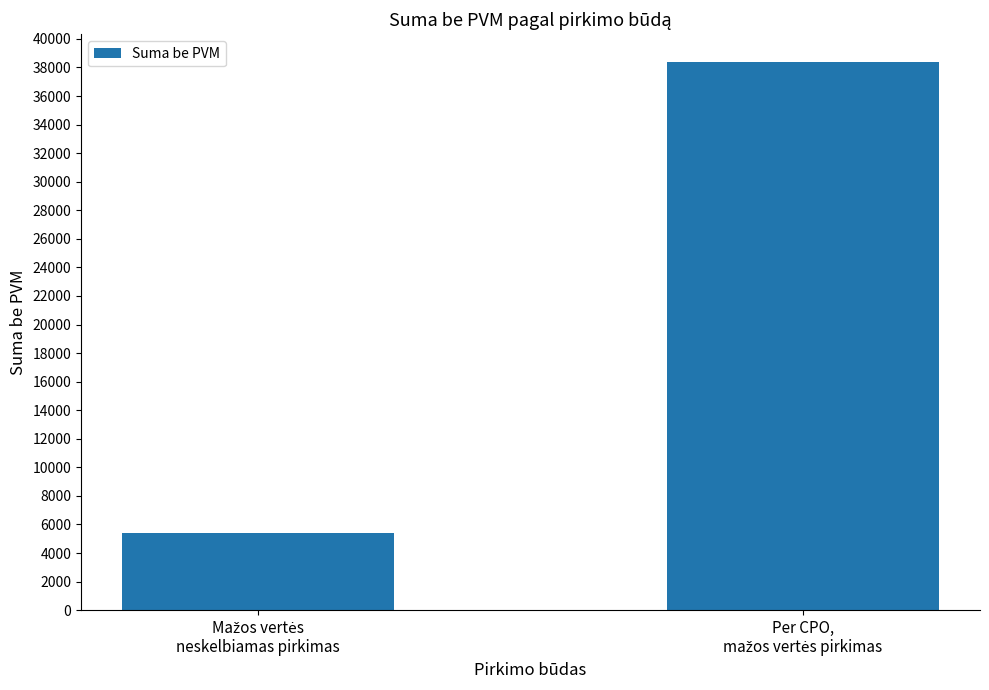

What is the maximum value shown in the chart?

38406.2